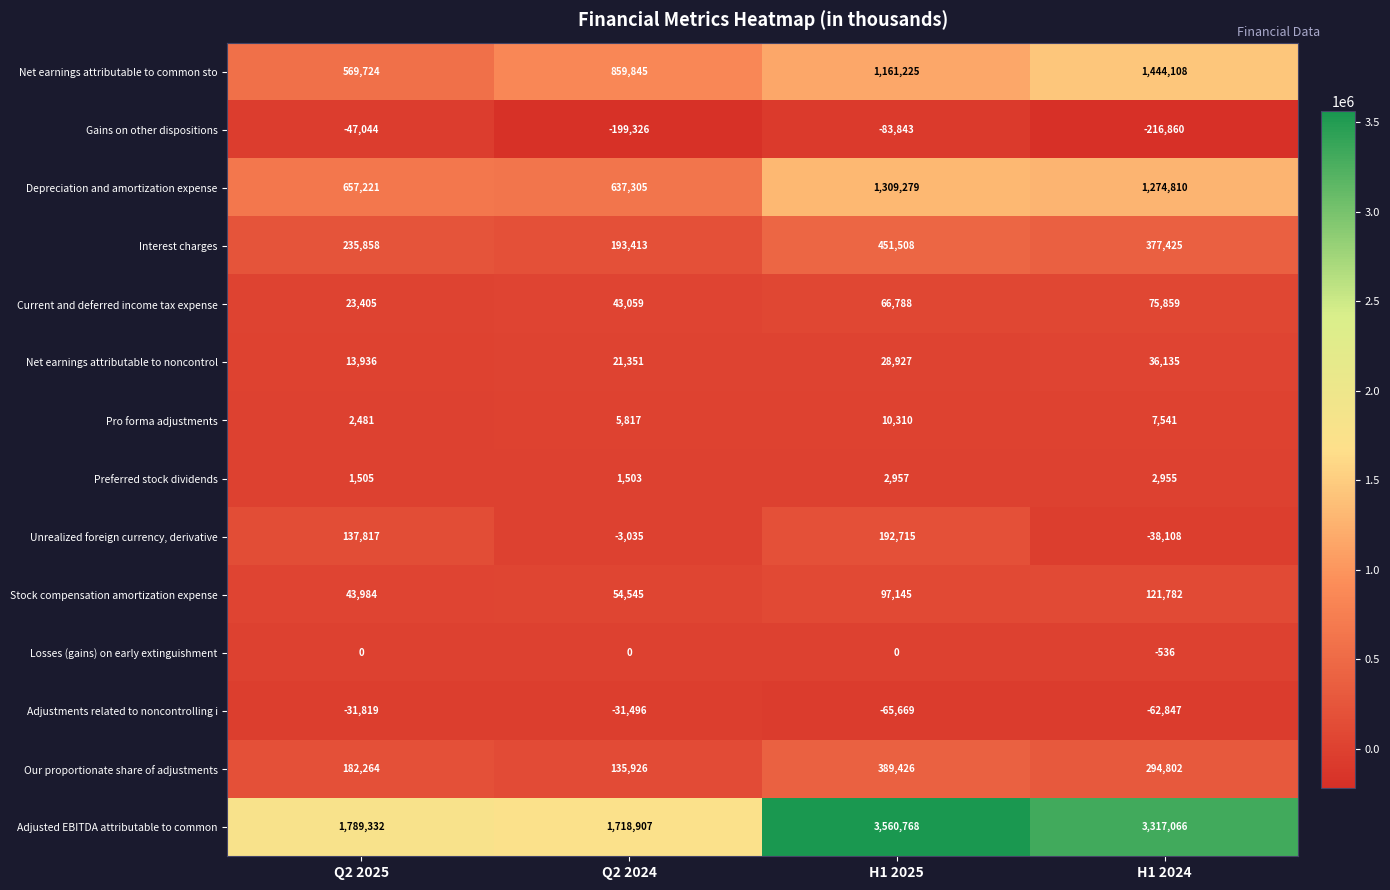

What is the difference between the maximum and minimum values in the Net earnings attributable to common sto series?

874384